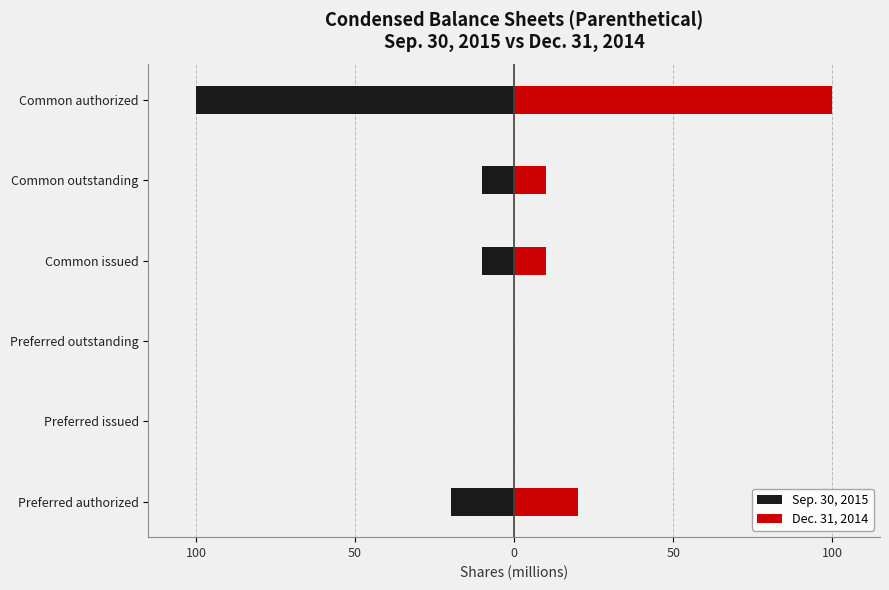

Are the bars grouped side by side (vs. stacked)?

Yes